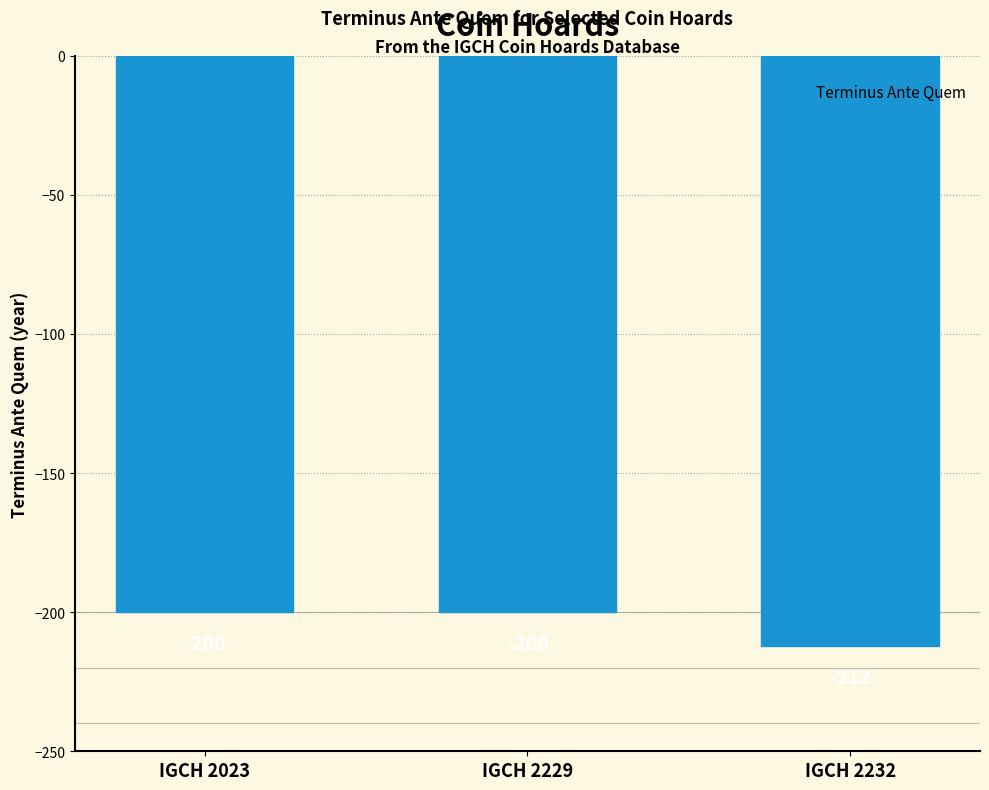

What is the maximum value shown in the chart?

-200